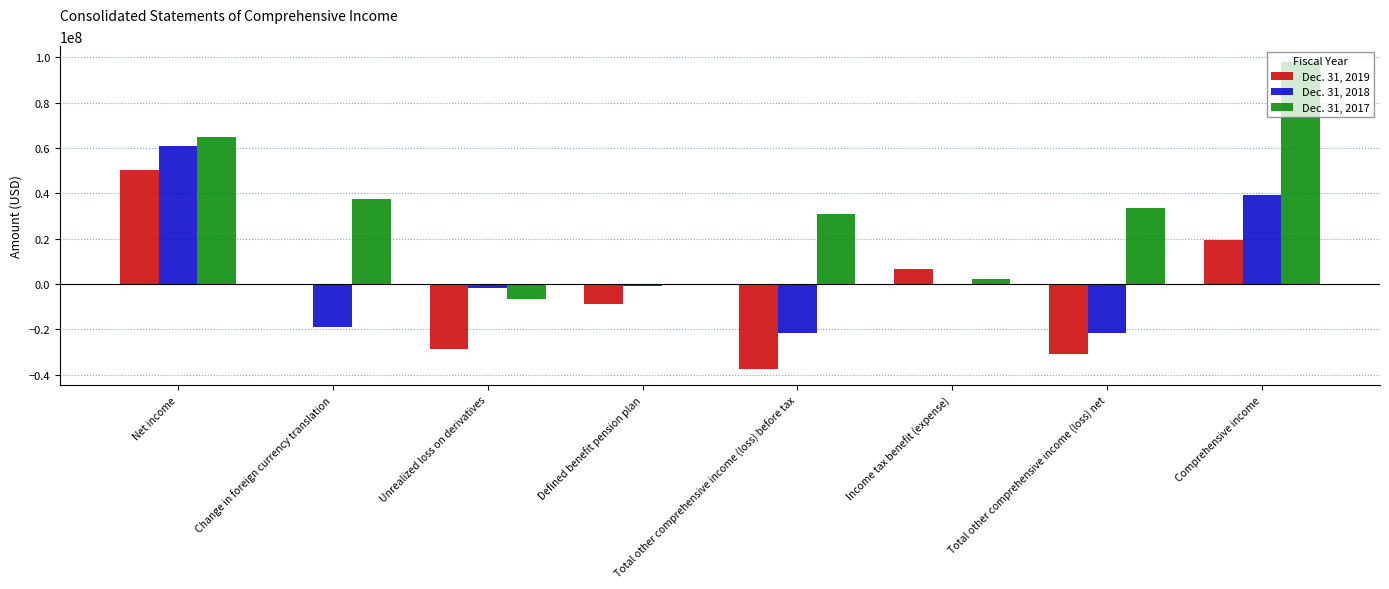

Which category has the highest value across all series?

Comprehensive income